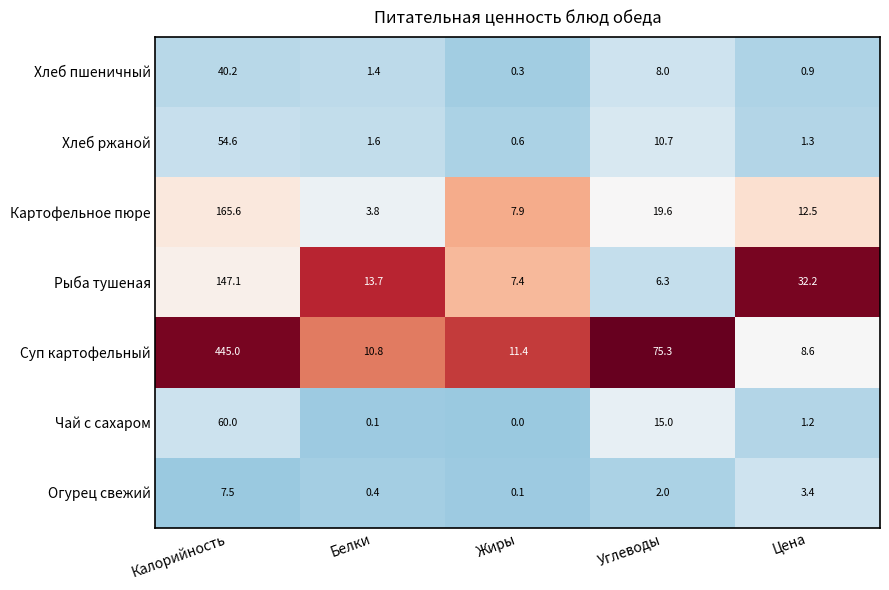

Which series has the largest total across all categories?

Суп картофельный